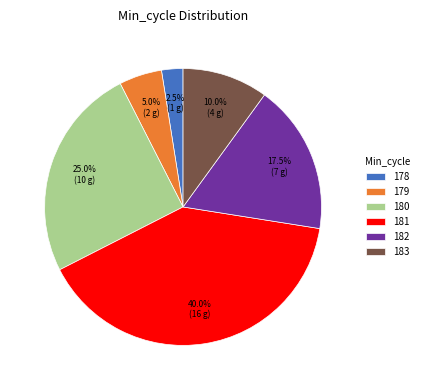

Does 180 represent more than half of the total?

No